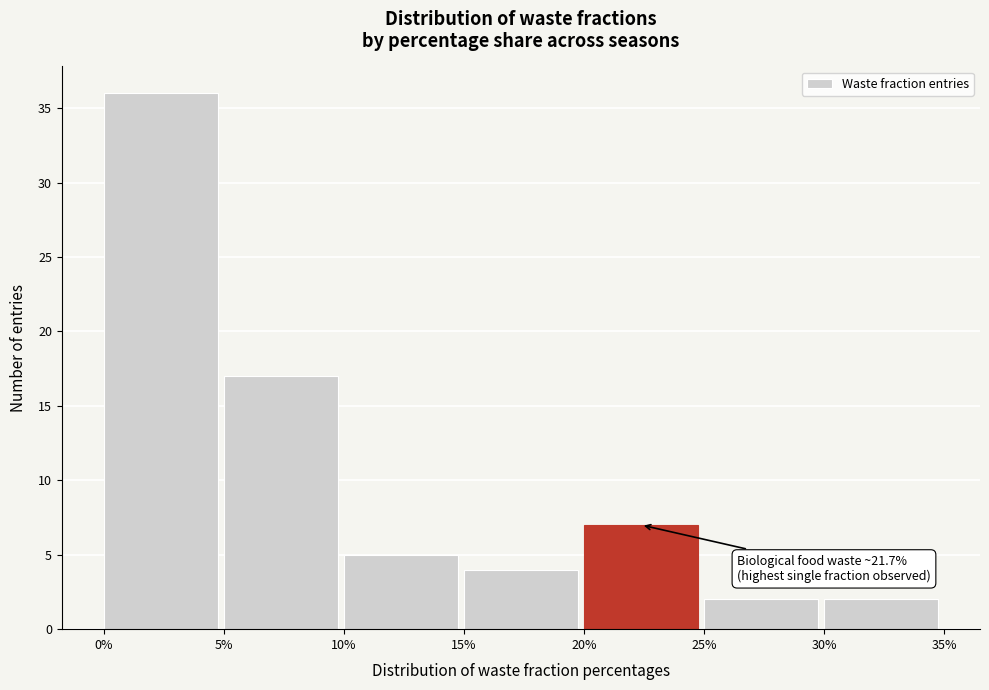

Which range on the x-axis has the tallest bar?

0% to 5%